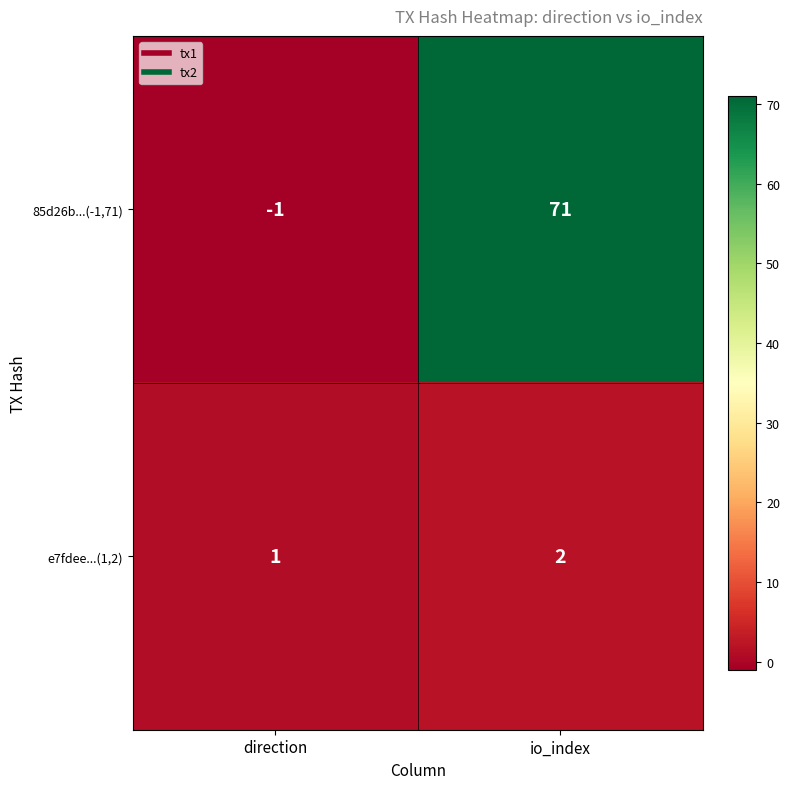

Reading left to right, transcribe all the data shown in this chart.

85d26b...(-1,71): direction=-1	io_index=71
e7fdee...(1,2): direction=1	io_index=2